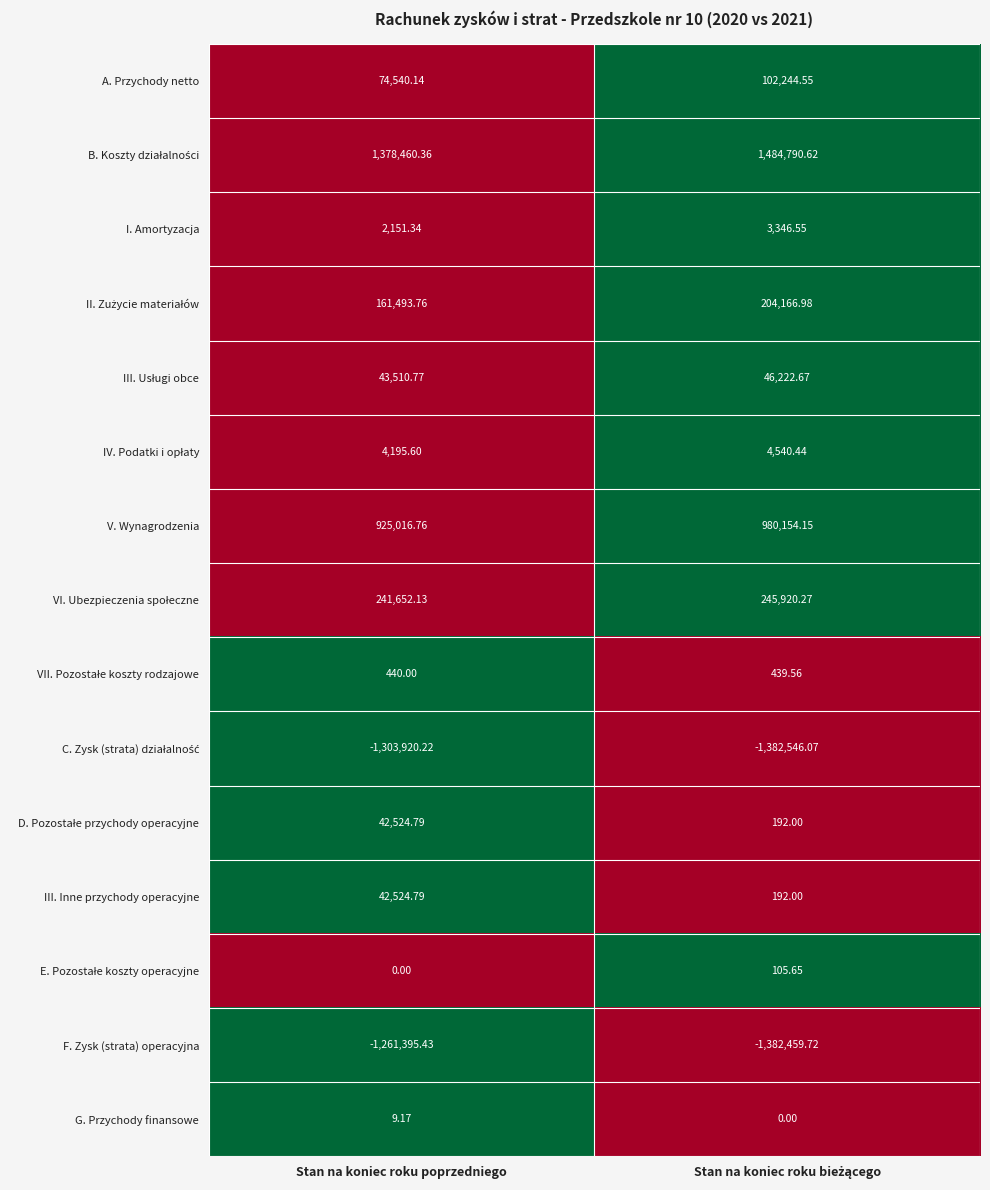

Which series has the widest spread of values?

F. Zysk (strata) operacyjna